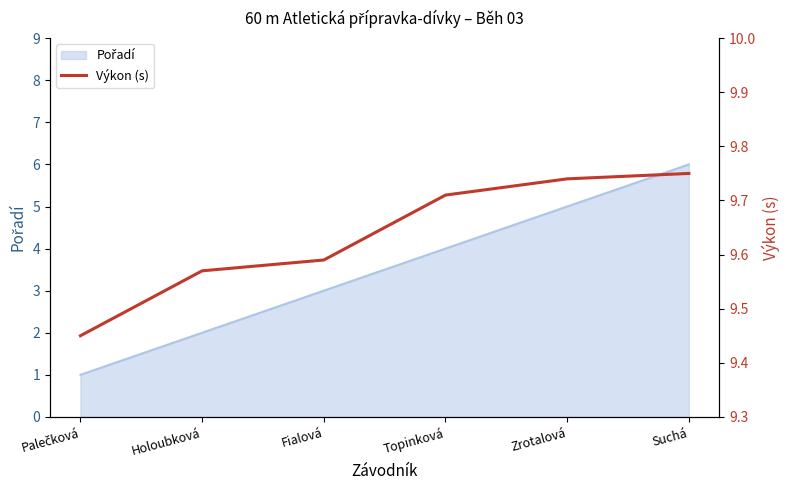

Count the values in the range 9 to 10.

6